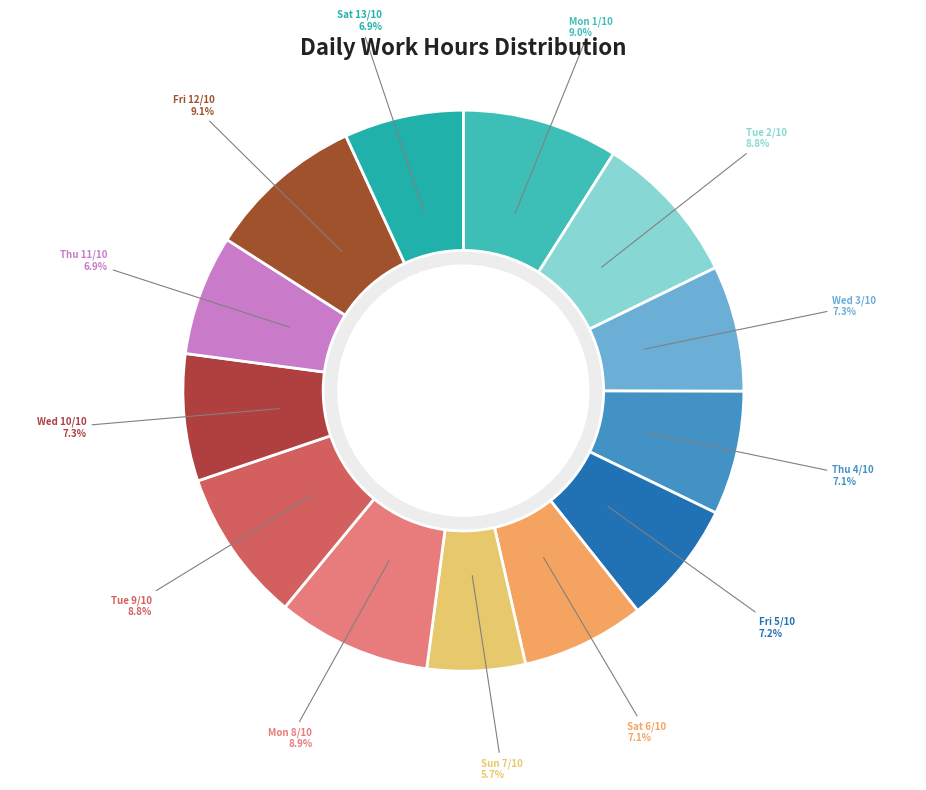

To the nearest percent, what is the difference between the largest and smallest slice percentages?

3%